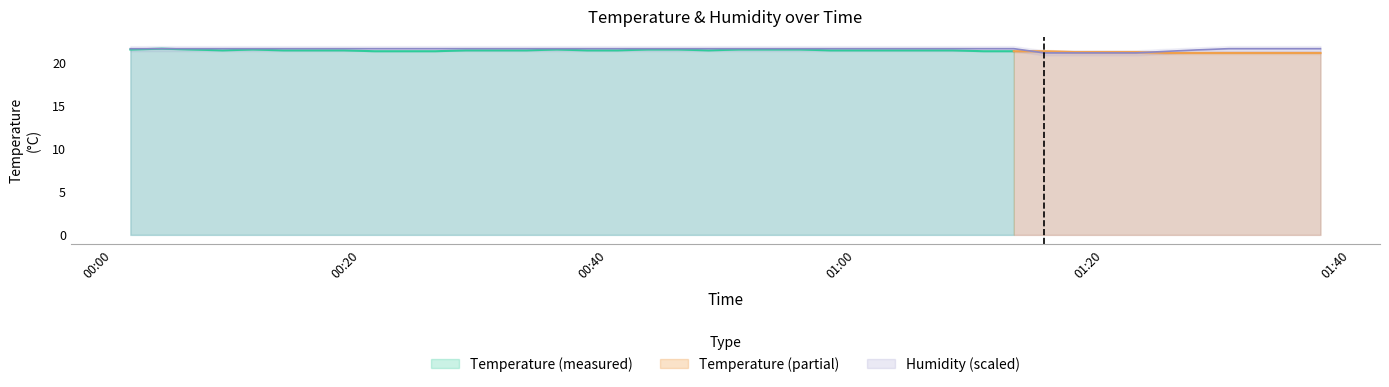

Rank the categories by value from lowest to highest.

2022-07-26T01:15:14, 2022-07-26T01:17:41, 2022-07-26T01:20:11, 2022-07-26T01:22:38, 2022-07-26T01:25:06, 2022-07-26T01:27:33, 2022-07-26T00:01:26, 2022-07-26T00:03:58, 2022-07-26T00:06:25, 2022-07-26T00:08:53, 2022-07-26T00:11:20, 2022-07-26T00:13:47, 2022-07-26T00:16:14, 2022-07-26T00:18:41, 2022-07-26T00:21:08, 2022-07-26T00:23:37, 2022-07-26T00:26:04, 2022-07-26T00:28:31, 2022-07-26T00:30:58, 2022-07-26T00:33:25, 2022-07-26T00:35:52, 2022-07-26T00:38:19, 2022-07-26T00:40:46, 2022-07-26T00:43:13, 2022-07-26T00:45:40, 2022-07-26T00:48:07, 2022-07-26T00:50:36, 2022-07-26T00:53:03, 2022-07-26T00:55:30, 2022-07-26T00:57:57, 2022-07-26T01:00:27, 2022-07-26T01:02:55, 2022-07-26T01:05:22, 2022-07-26T01:07:50, 2022-07-26T01:10:19, 2022-07-26T01:12:46, 2022-07-26T01:30:09, 2022-07-26T01:32:37, 2022-07-26T01:35:05, 2022-07-26T01:37:32